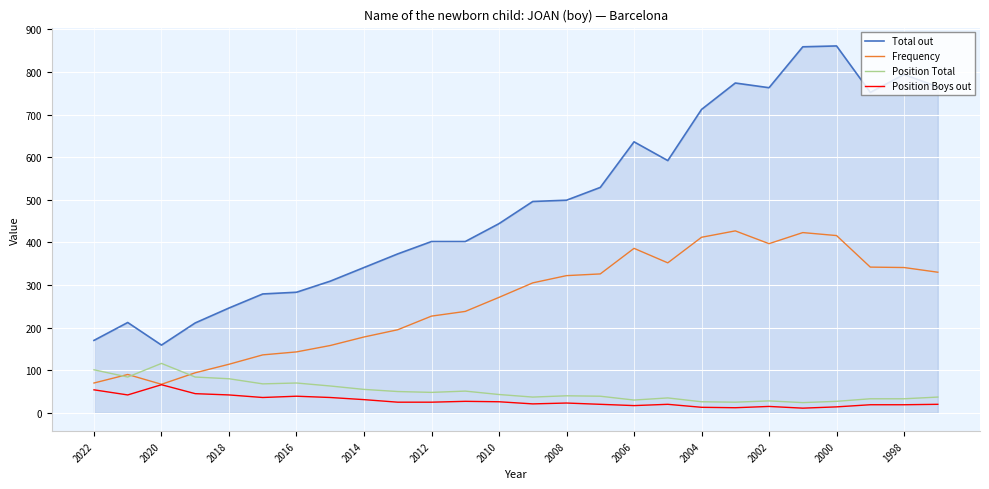

True or false: Position Boys out and Total out cross at least once.

False